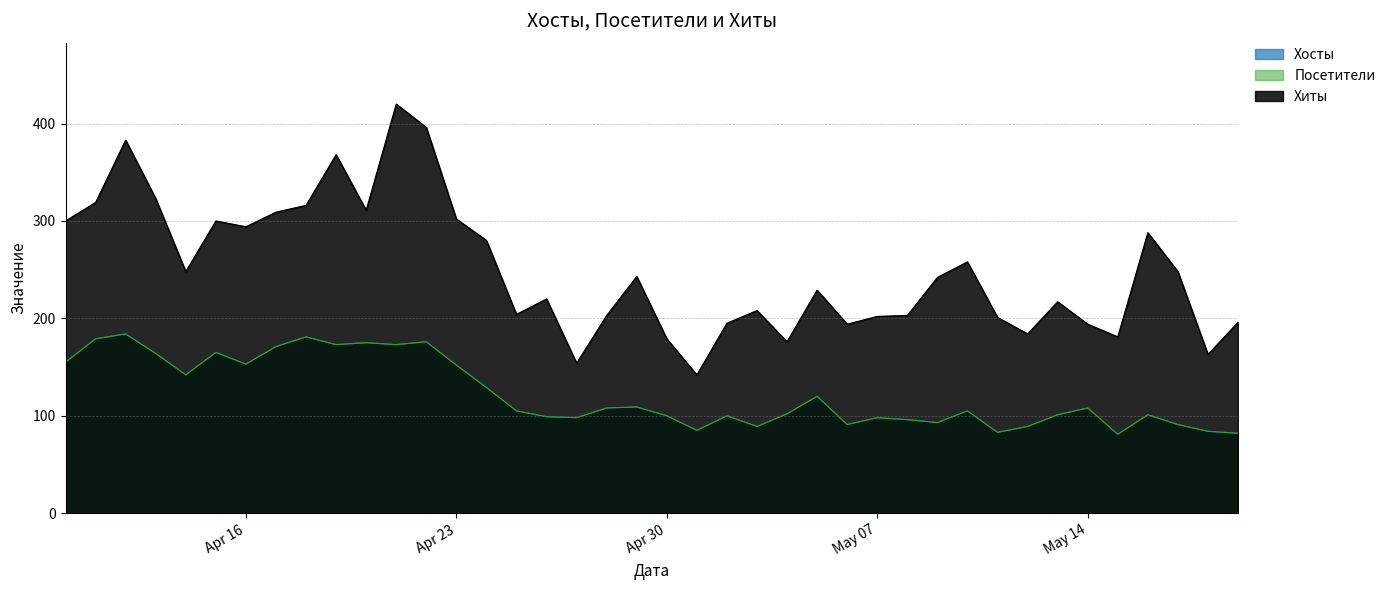

What is the maximum value shown in the chart?

420